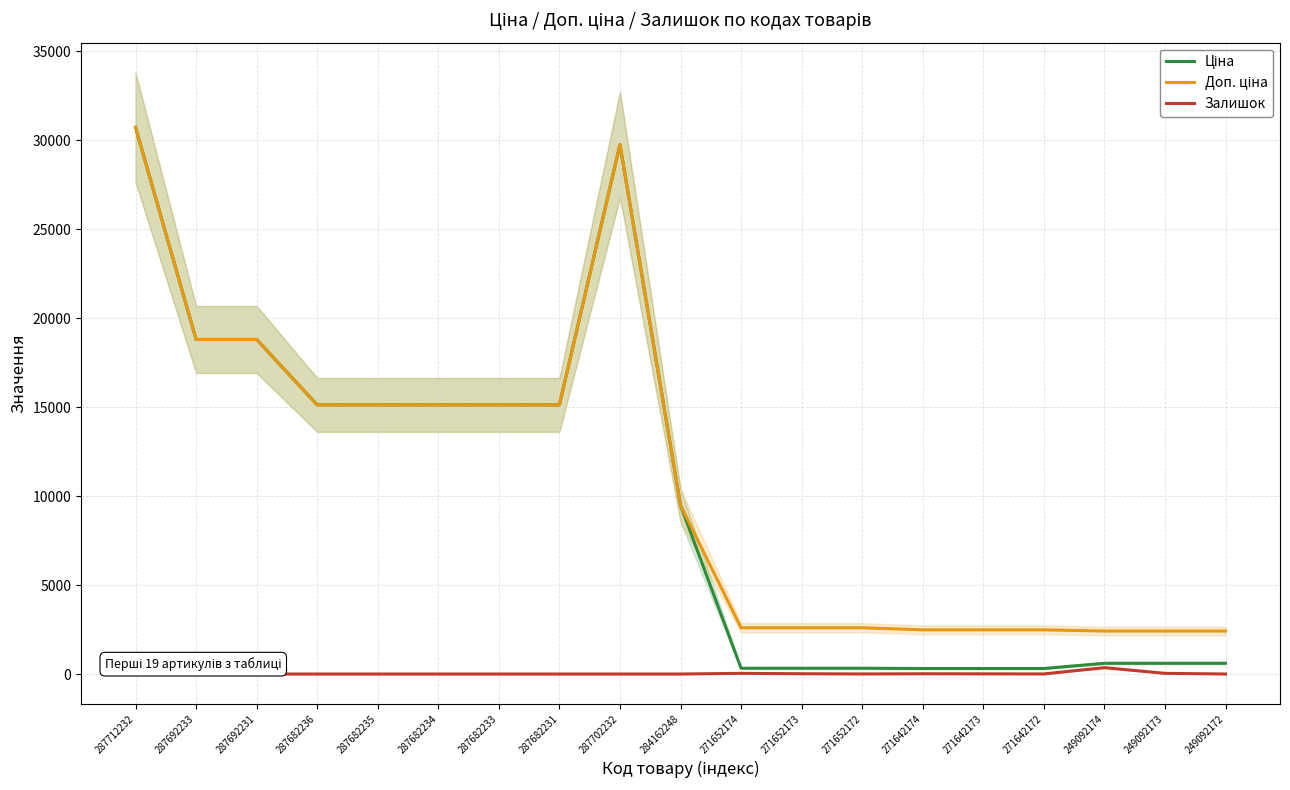

How many series are shown in this chart?

3